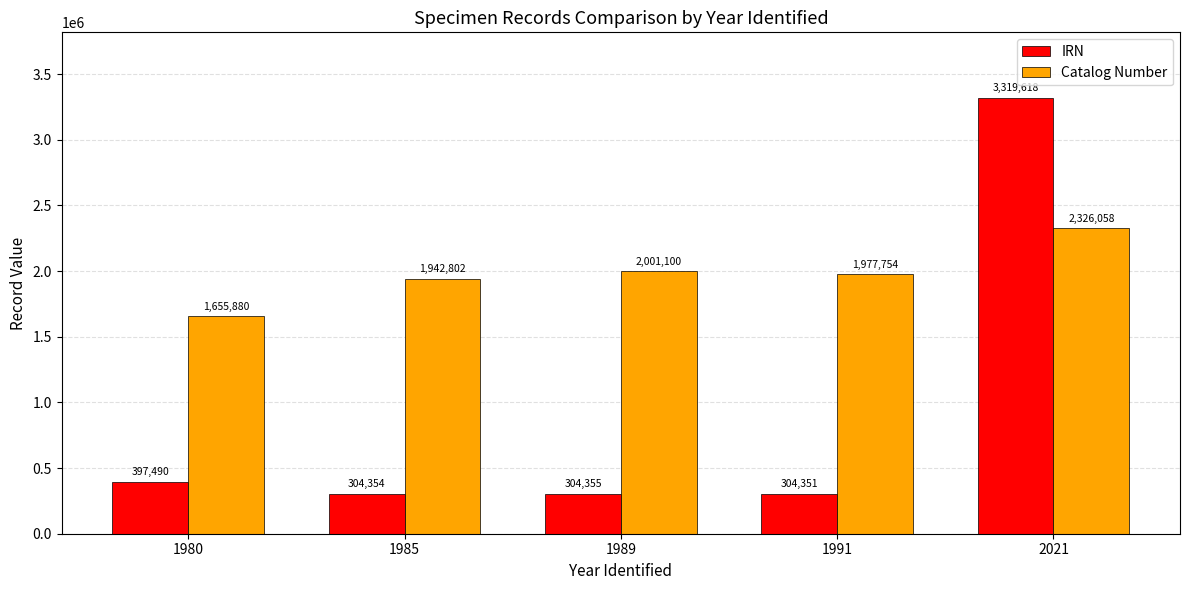

Reading right to left, list all the values displayed in this chart.

IRN: 2021=3319618	1991=304351	1989=304355	1985=304354	1980=397490
Catalog Number: 2021=2326058	1991=1977754	1989=2001100	1985=1942802	1980=1655880